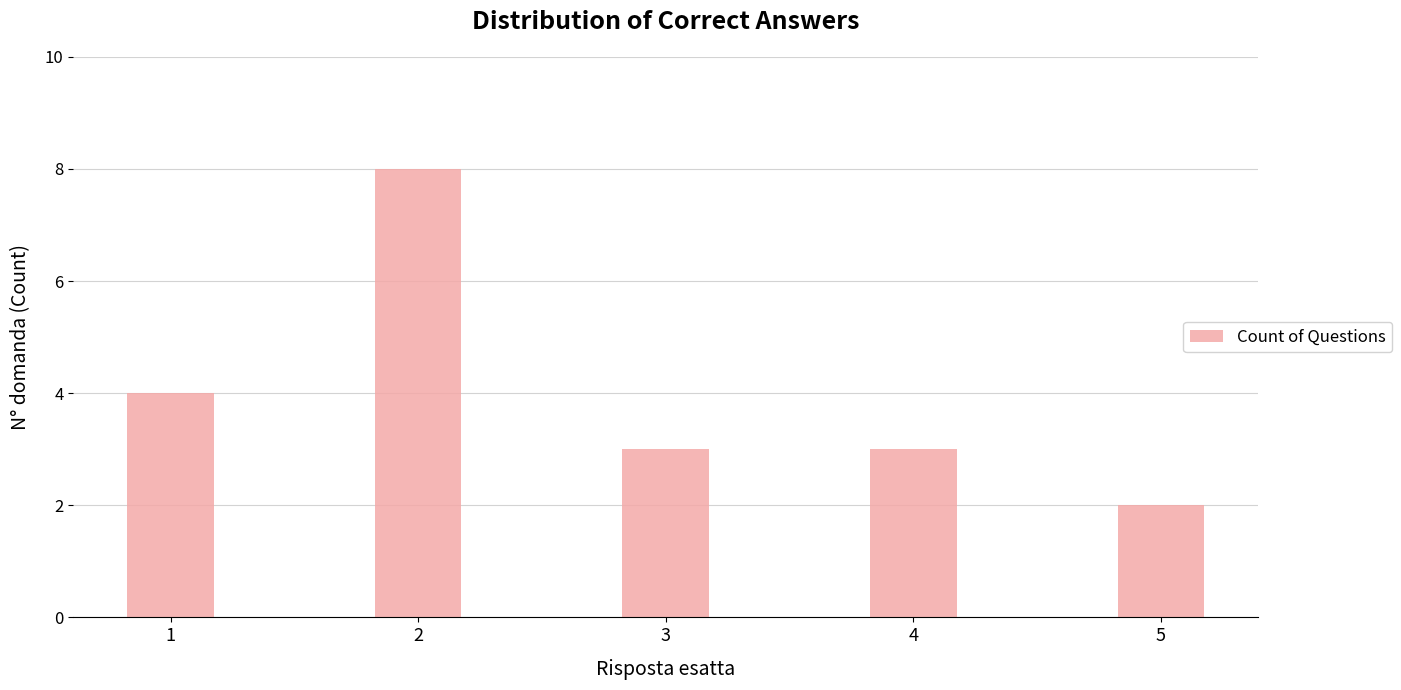

Are the bars horizontal?

No